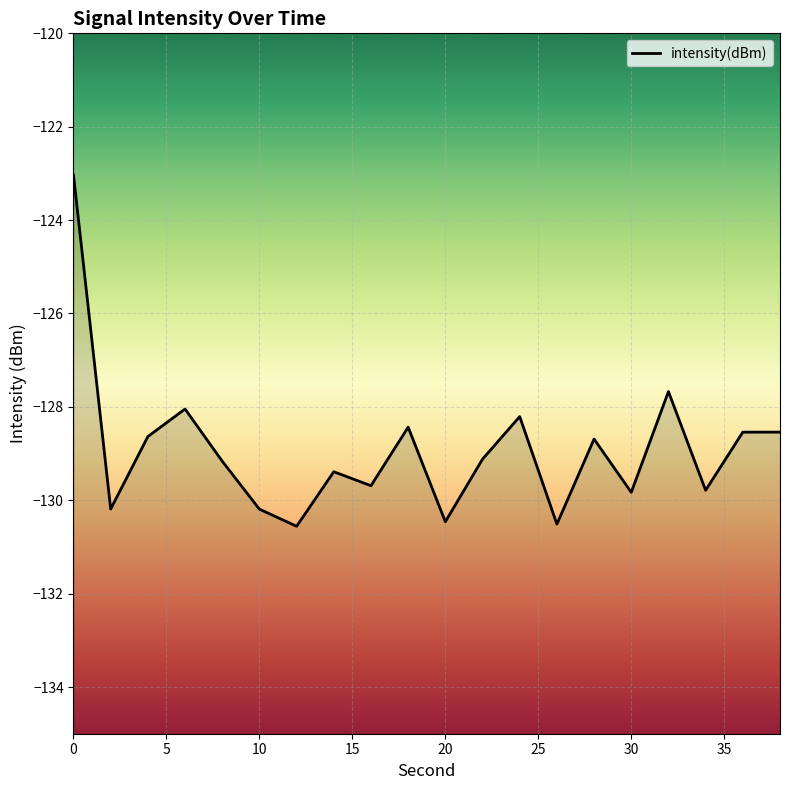

Does the chart display data point markers on the line(s)?

No